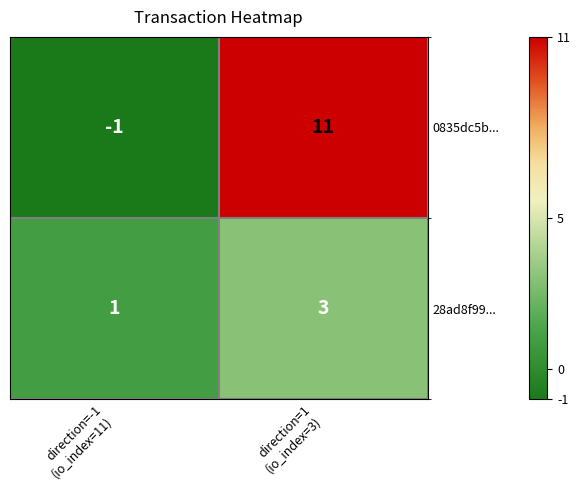

Which series changed the most between direction=-1
(io_index=11) and direction=1
(io_index=3)?

0835dc5b...